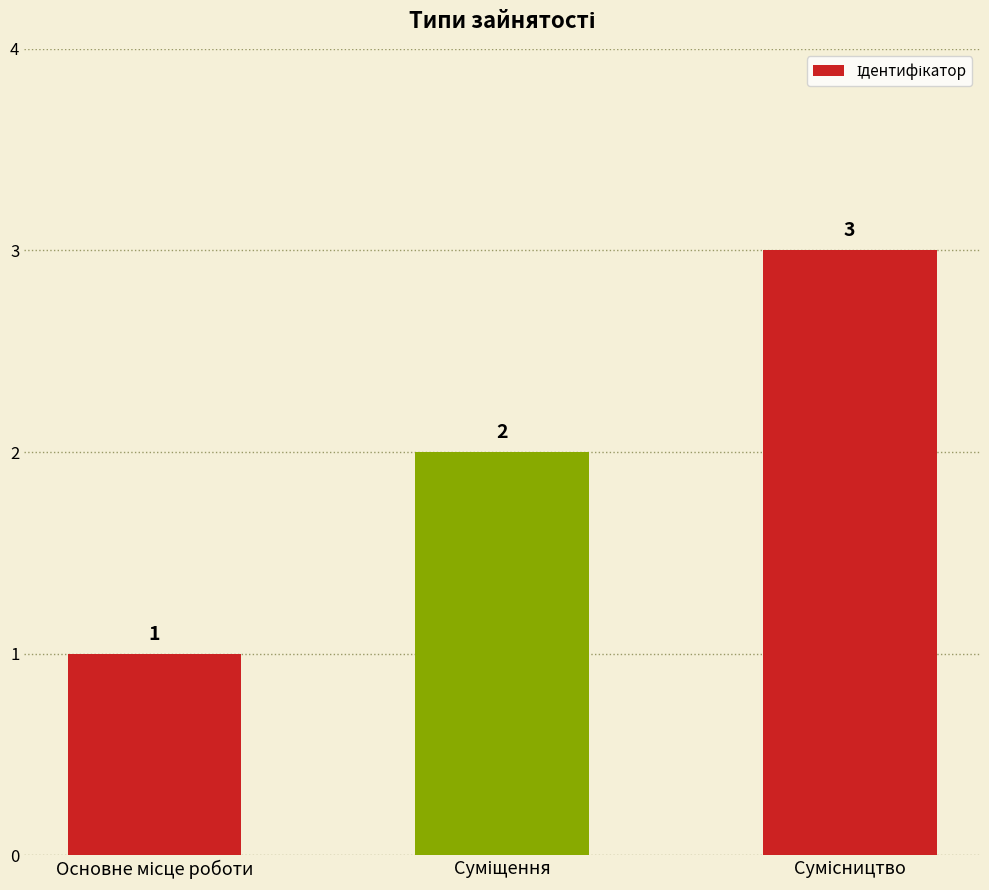

Count the values in the range 1 to 3.

3